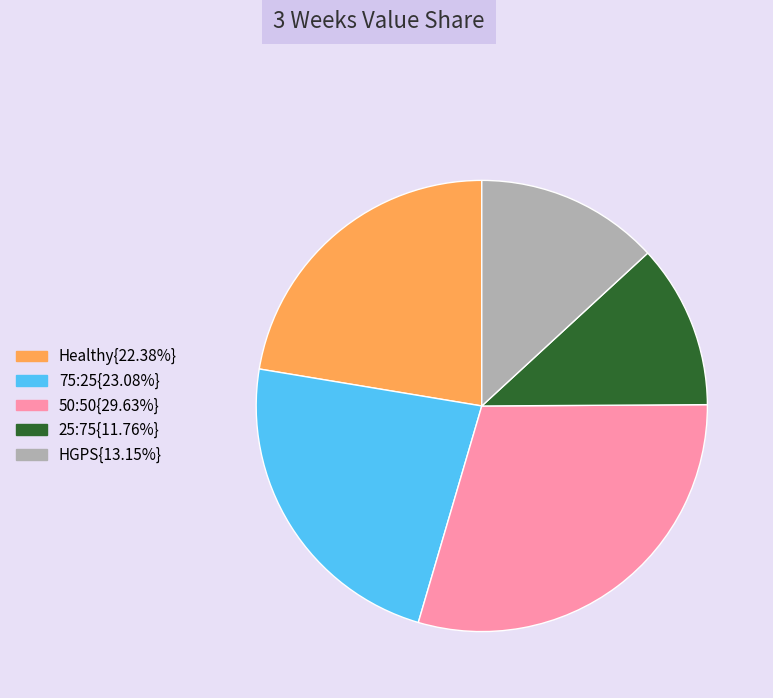

Does any single category account for the majority?

No